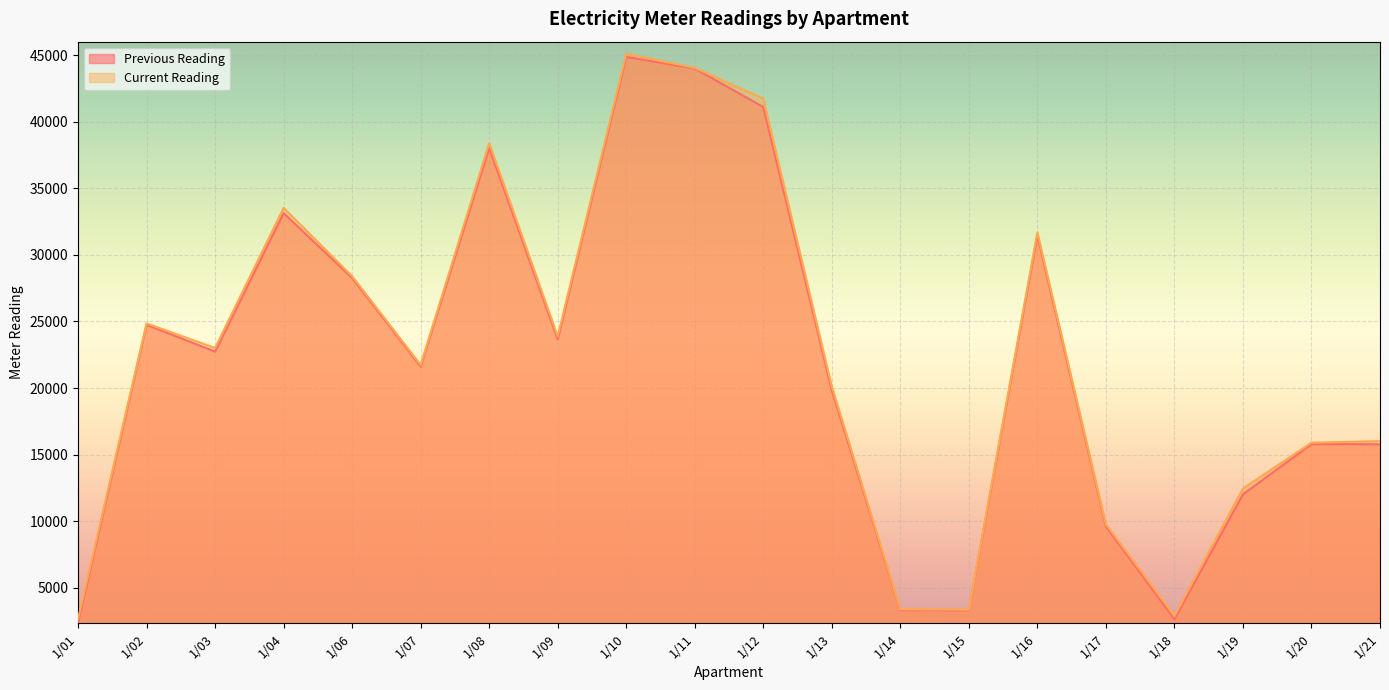

Reading left to right, extract all data points from this chart.

Previous Reading: 2385	24750	22735	33135	28265	21620	38015	23655	44860	43995	41100	19820	3325	3310	31455	9605	2640	12020	15790	15775
Current Reading: 2655	24850	23005	33530	28395	21735	38395	23880	45105	44040	41735	20110	3385	3360	31690	9765	2890	12455	15895	16015